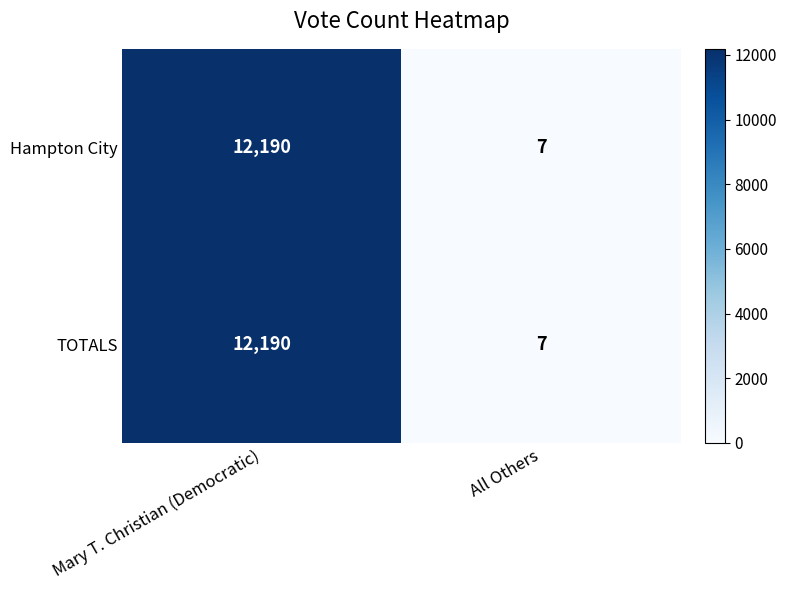

What is the approximate value of Hampton City at Mary T. Christian (Democratic), to the nearest 10?

12190